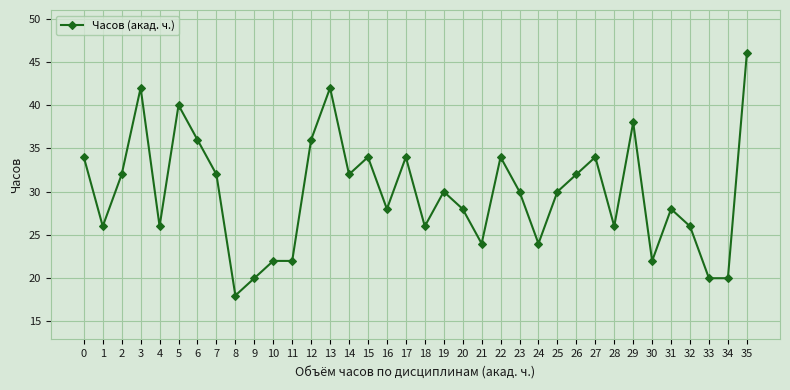

Does the chart have visible grid lines?

Yes